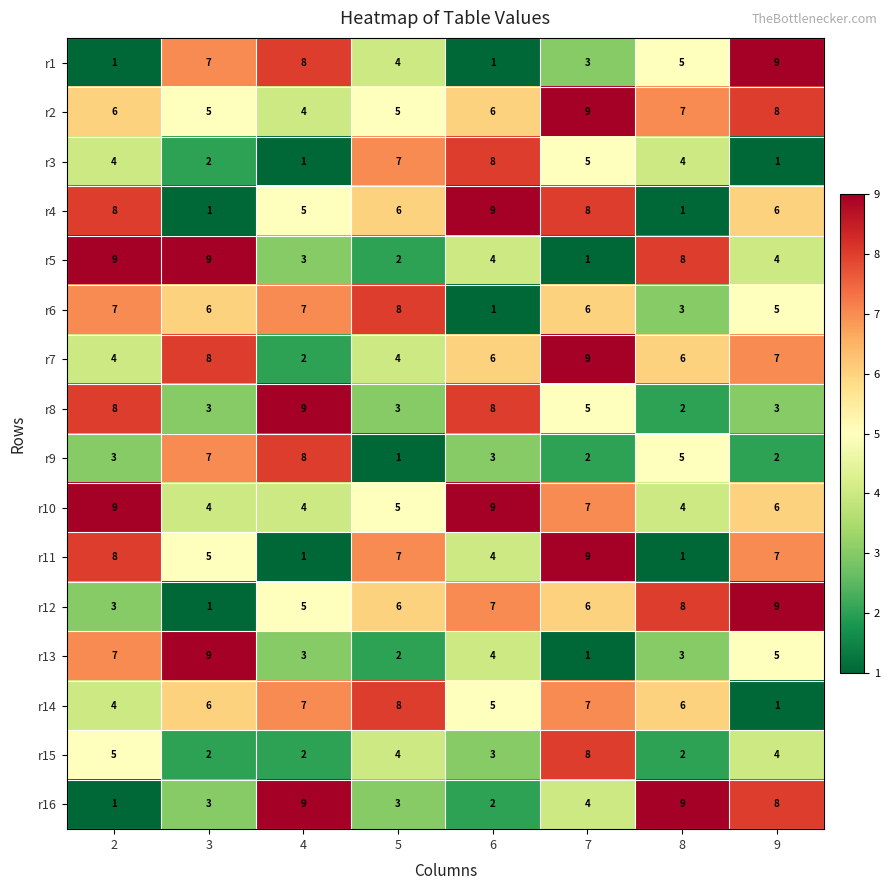

What is the maximum value shown in the chart?

9